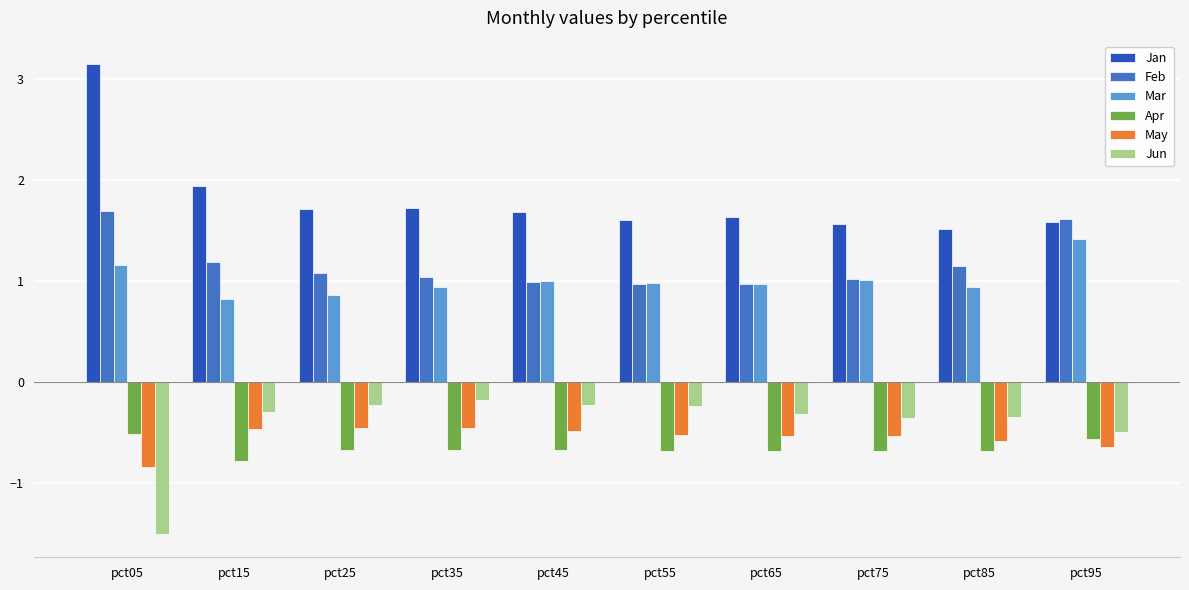

Reading left to right, what are all the values shown in this chart?

Jan: 3.1	1.9	1.7	1.7	1.7	1.6	1.6	1.6	1.5	1.6
Feb: 1.7	1.2	1.1	1.0	1.0	1.0	1.0	1.0	1.2	1.6
Mar: 1.2	0.8	0.9	0.9	1.0	1.0	1.0	1.0	0.9	1.4
Apr: -0.5	-0.8	-0.7	-0.7	-0.7	-0.7	-0.7	-0.7	-0.7	-0.6
May: -0.8	-0.5	-0.5	-0.5	-0.5	-0.5	-0.5	-0.5	-0.6	-0.6
Jun: -1.5	-0.3	-0.2	-0.2	-0.2	-0.2	-0.3	-0.4	-0.4	-0.5